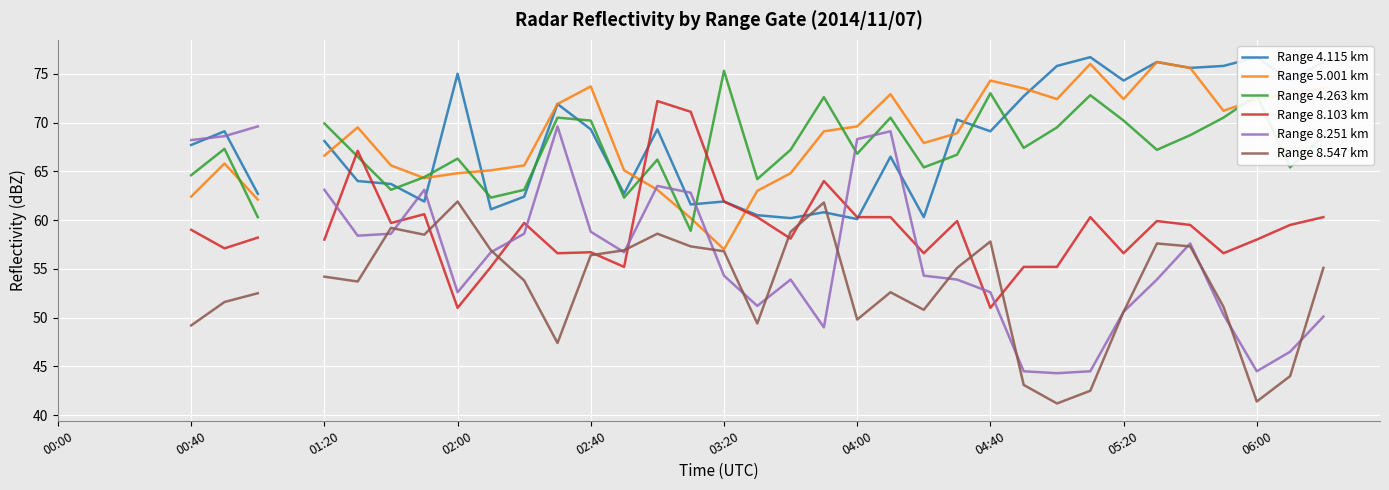

What are all the series names shown in the legend?

Range 4.115 km, Range 5.001 km, Range 4.263 km, Range 8.103 km, Range 8.251 km, Range 8.547 km